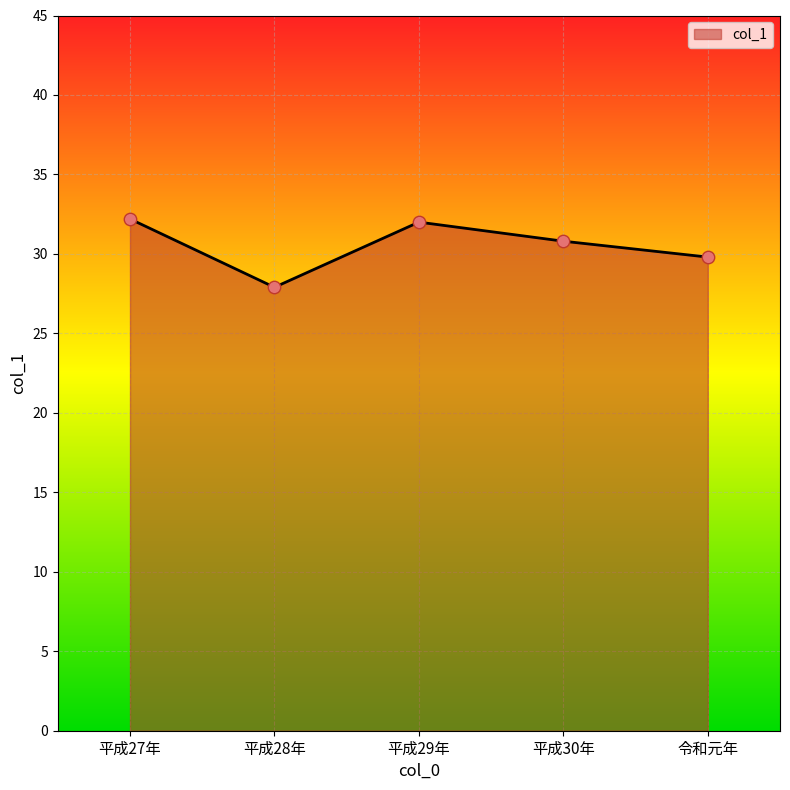

What is the change in value from 平成27年 to 平成28年?

-4.3